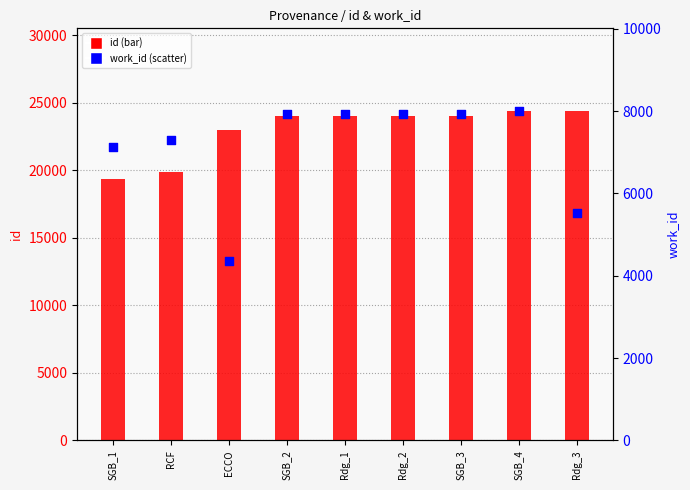

At which category is the sum across all series the highest?

SGB_4